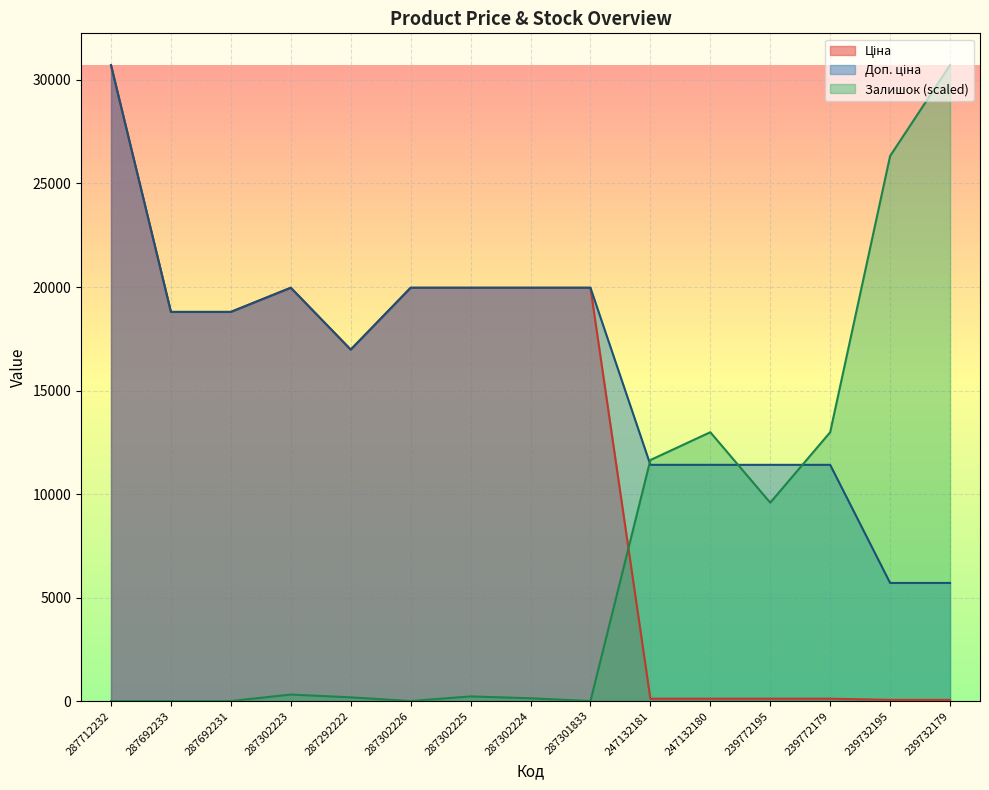

What is the value of the Доп. ціна point at the 12th from the left?

11410.0